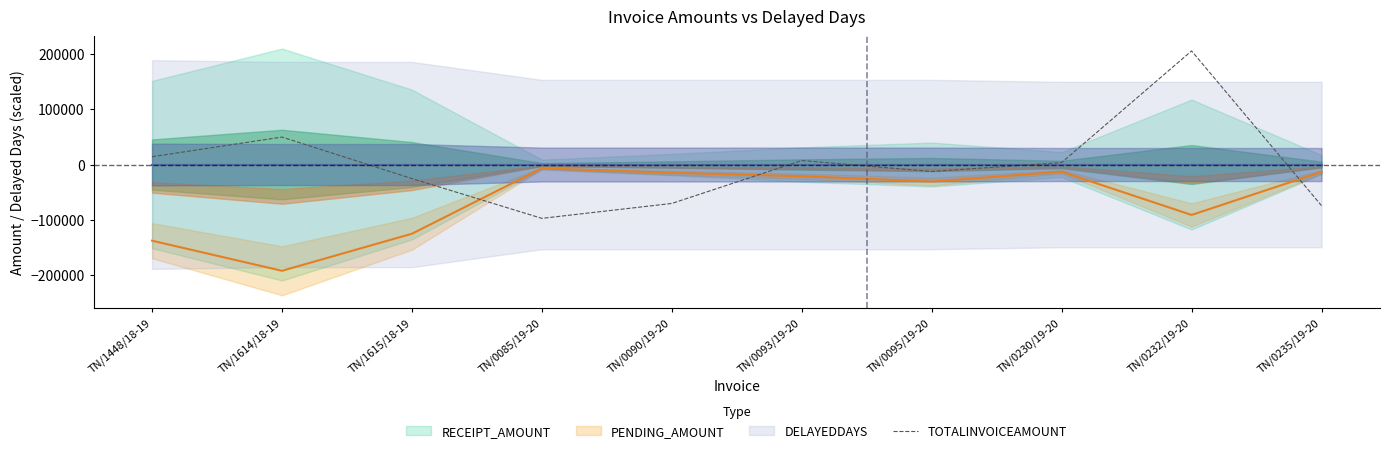

Does the chart have visible grid lines?

No